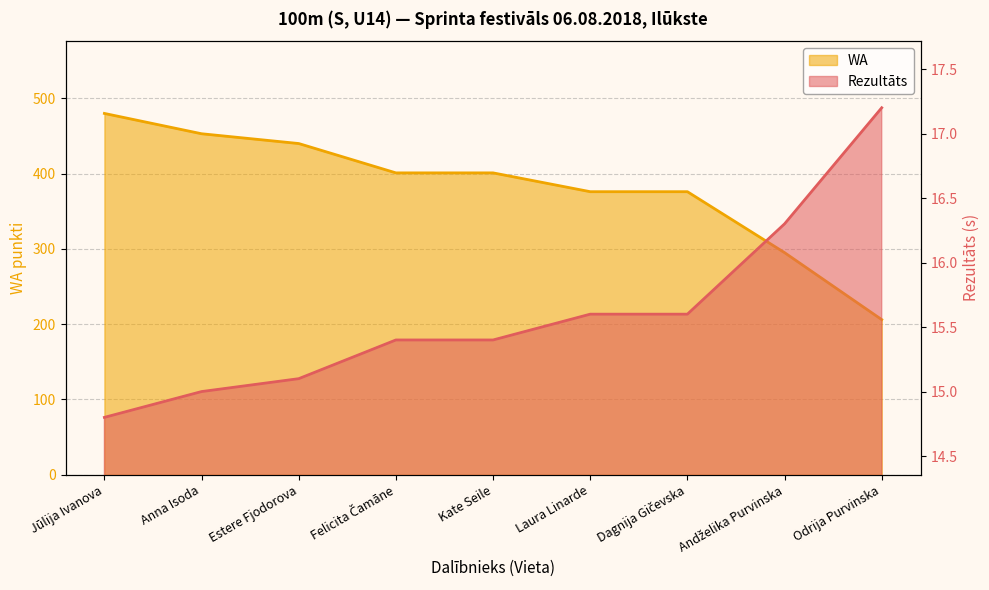

What is the total value across all series at Estere Fjodorova?

455.1